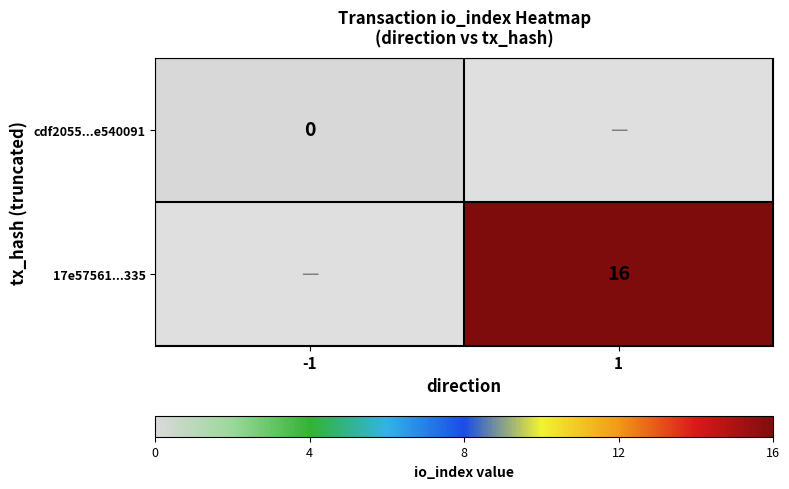

Is the value of cdf2055...e540091 at -1 greater than the value of 17e57561...335 at 1?

No